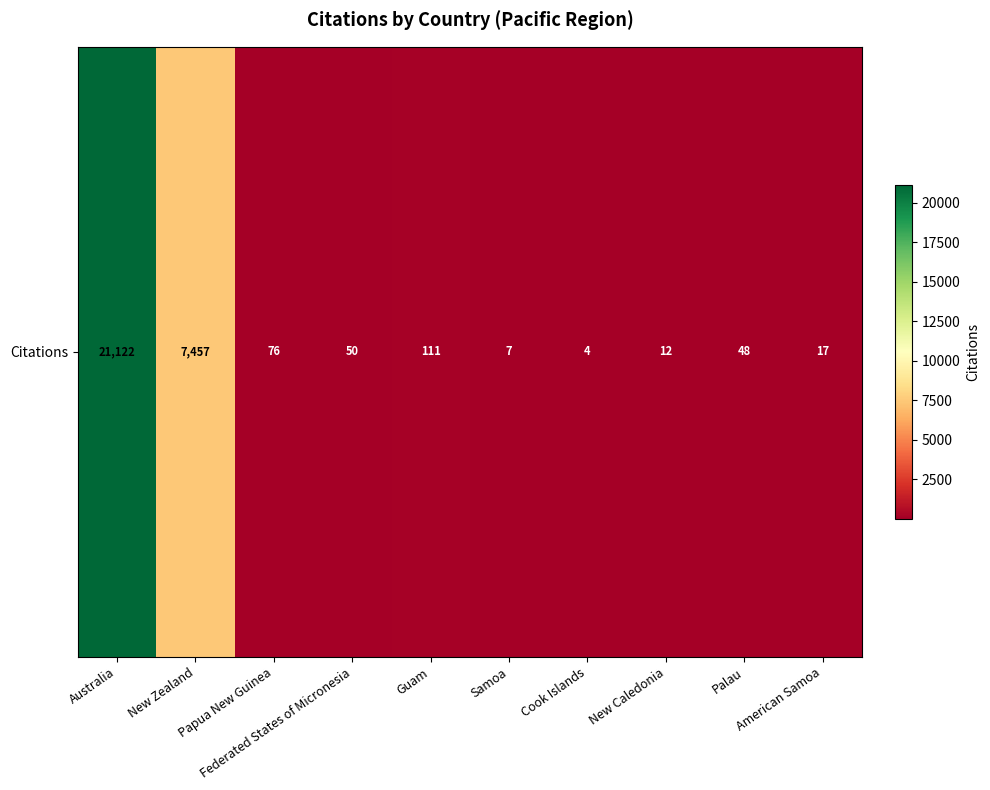

List the labels in order of value, largest first.

Australia, New Zealand, Guam, Papua New Guinea, Federated States of Micronesia, Palau, American Samoa, New Caledonia, Samoa, Cook Islands